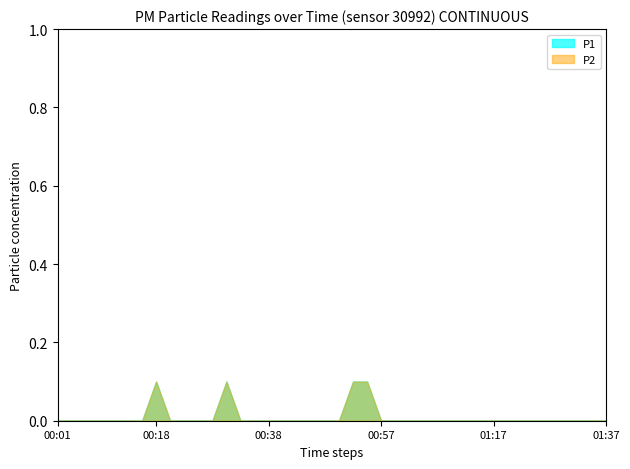

Count the P1 values in the range 0 to 1.

40